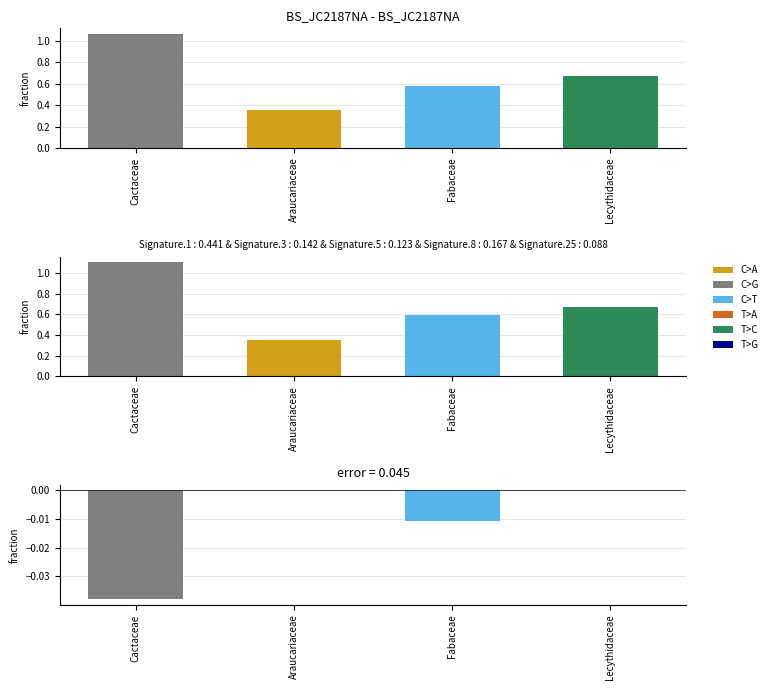

Reading left to right, extract all data points from this chart.

ID taxonômico: 1.1	0.4	0.6	0.7
error: -0.0	0.0	-0.0	0.0